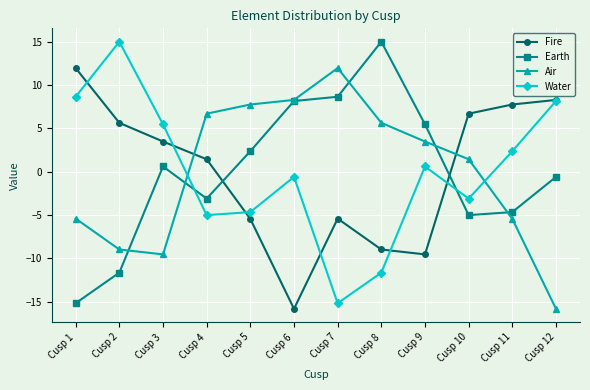

Where is the first local minimum for Earth?

Cusp 4